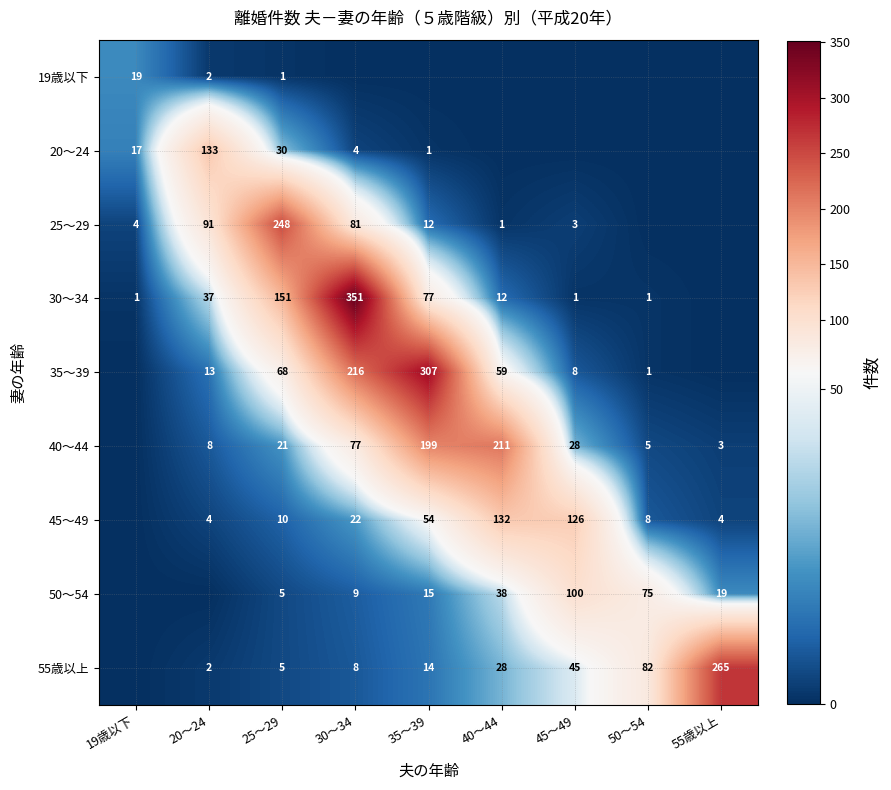

What is the sum of the 30～34 values at 19歳以下 and 30～34?

352